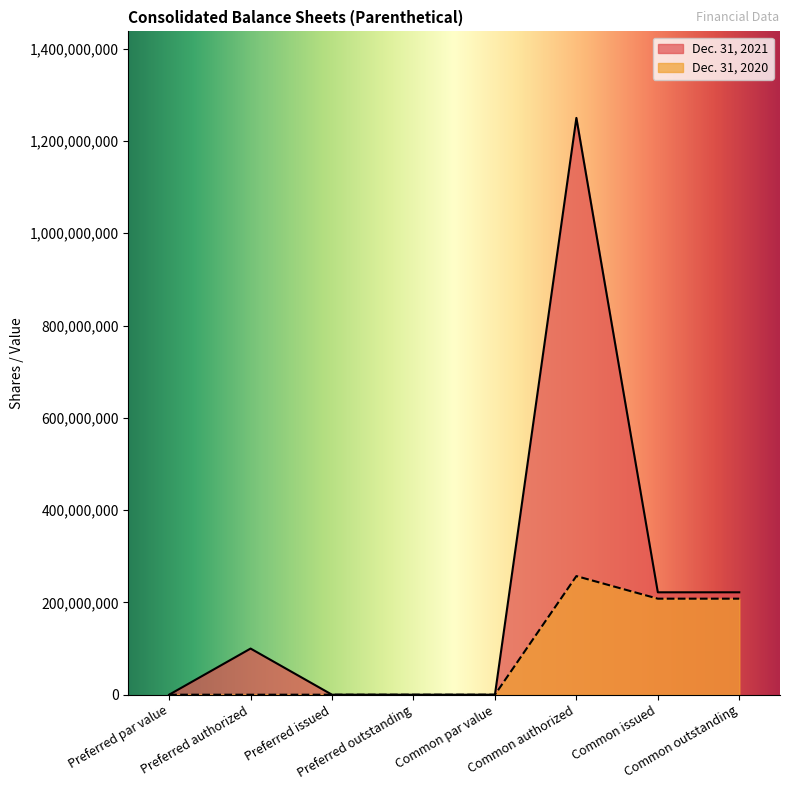

Which category has the highest value in the Dec. 31, 2021 series?

Common authorized